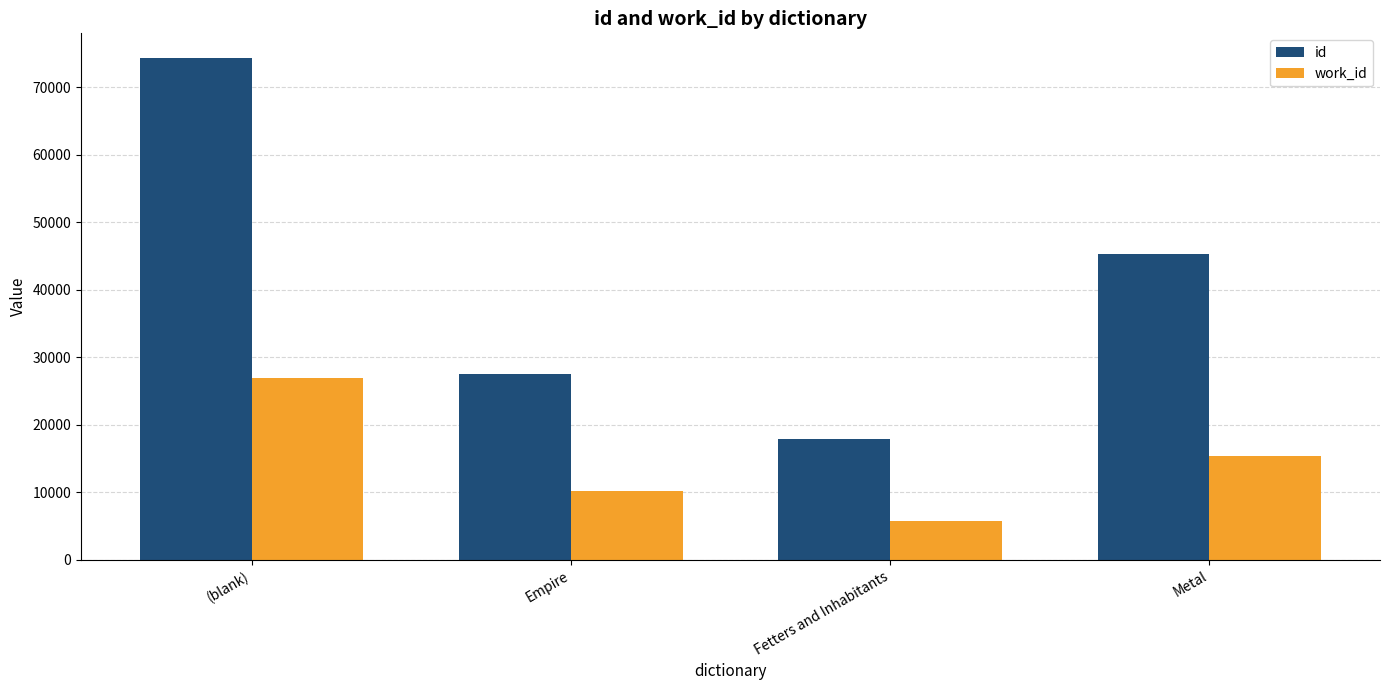

What is the label of the 3rd bar from the right?

Empire